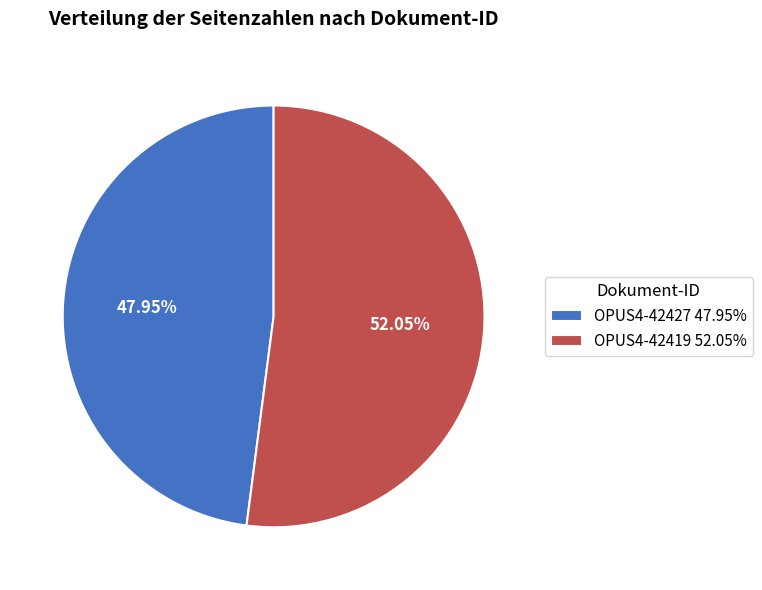

What is the ratio of the value at OPUS4-42419 to the value at OPUS4-42427?

1.1